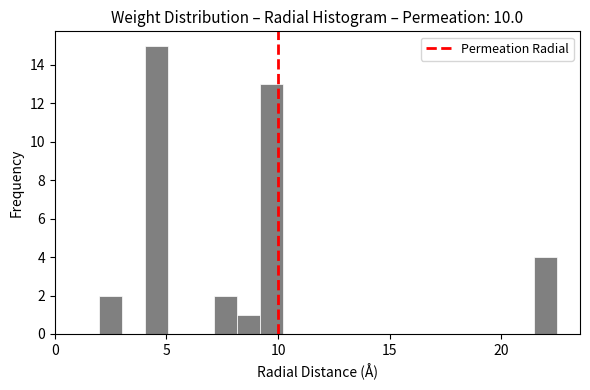

Around what value on the x-axis is the tallest bar? Give the approximate position of its centre, as read against the axis.

4.5